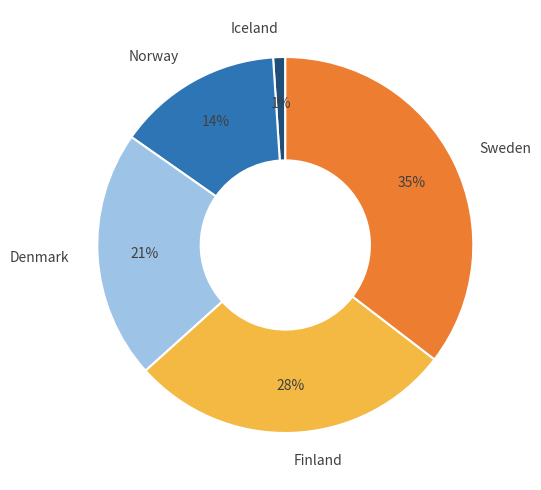

True or false: Sweden accounts for 35% of the total.

True